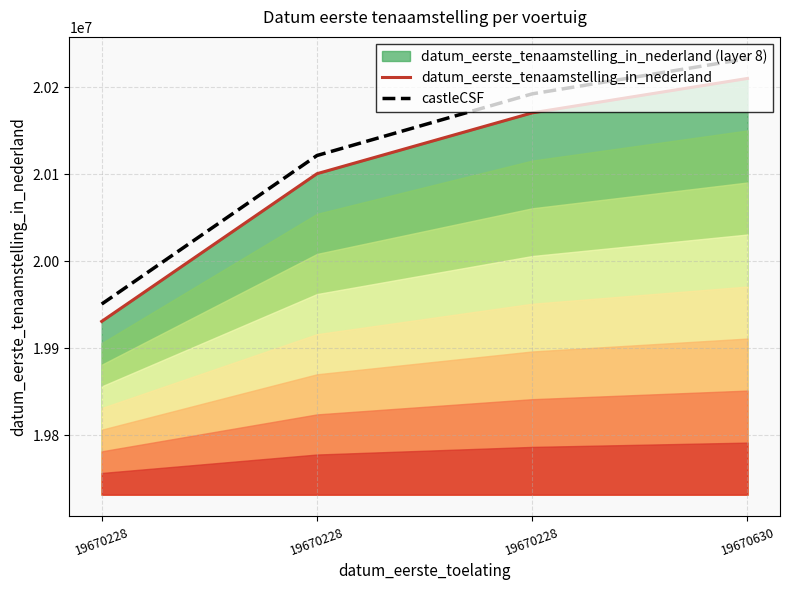

What is the change in value from 19670228 to 19670228?

+70024